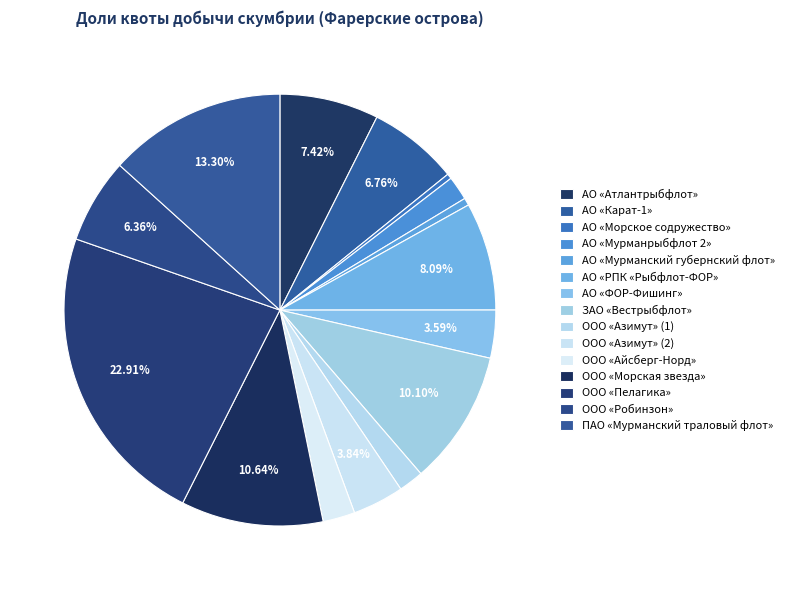

How many segments does this pie chart have?

15